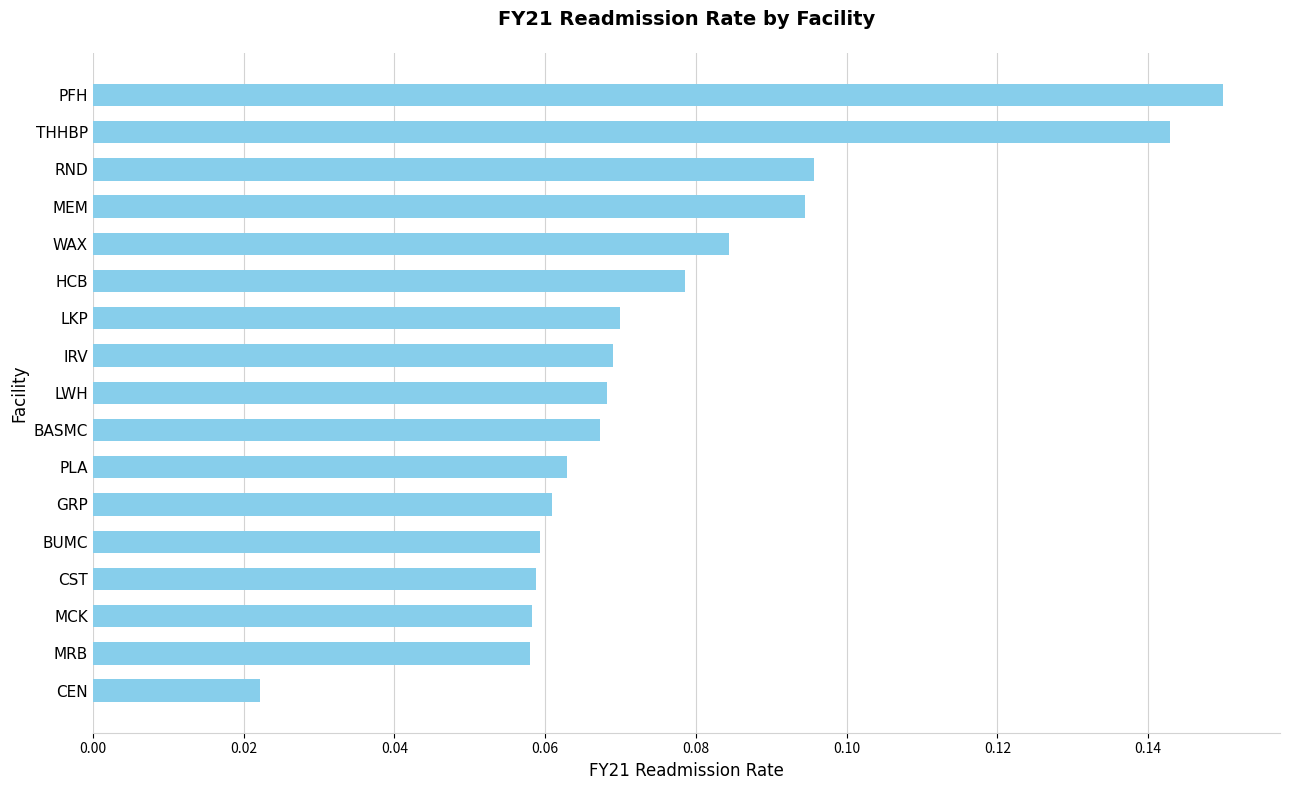

What is the sum of all values?

1.3